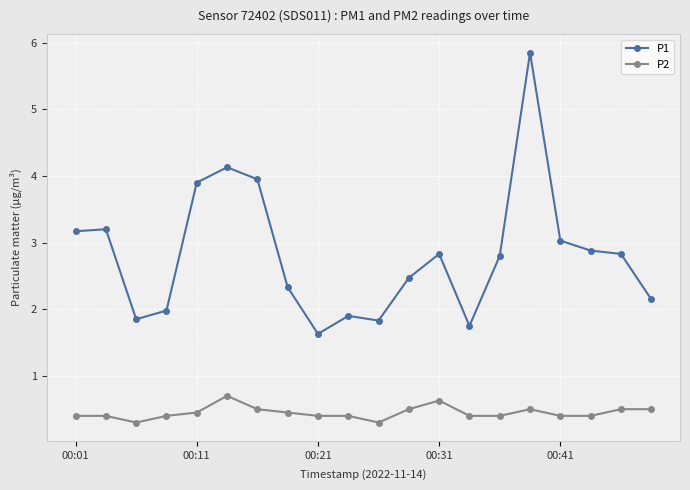

Rank the series by their maximum value, from highest to lowest.

P1, P2